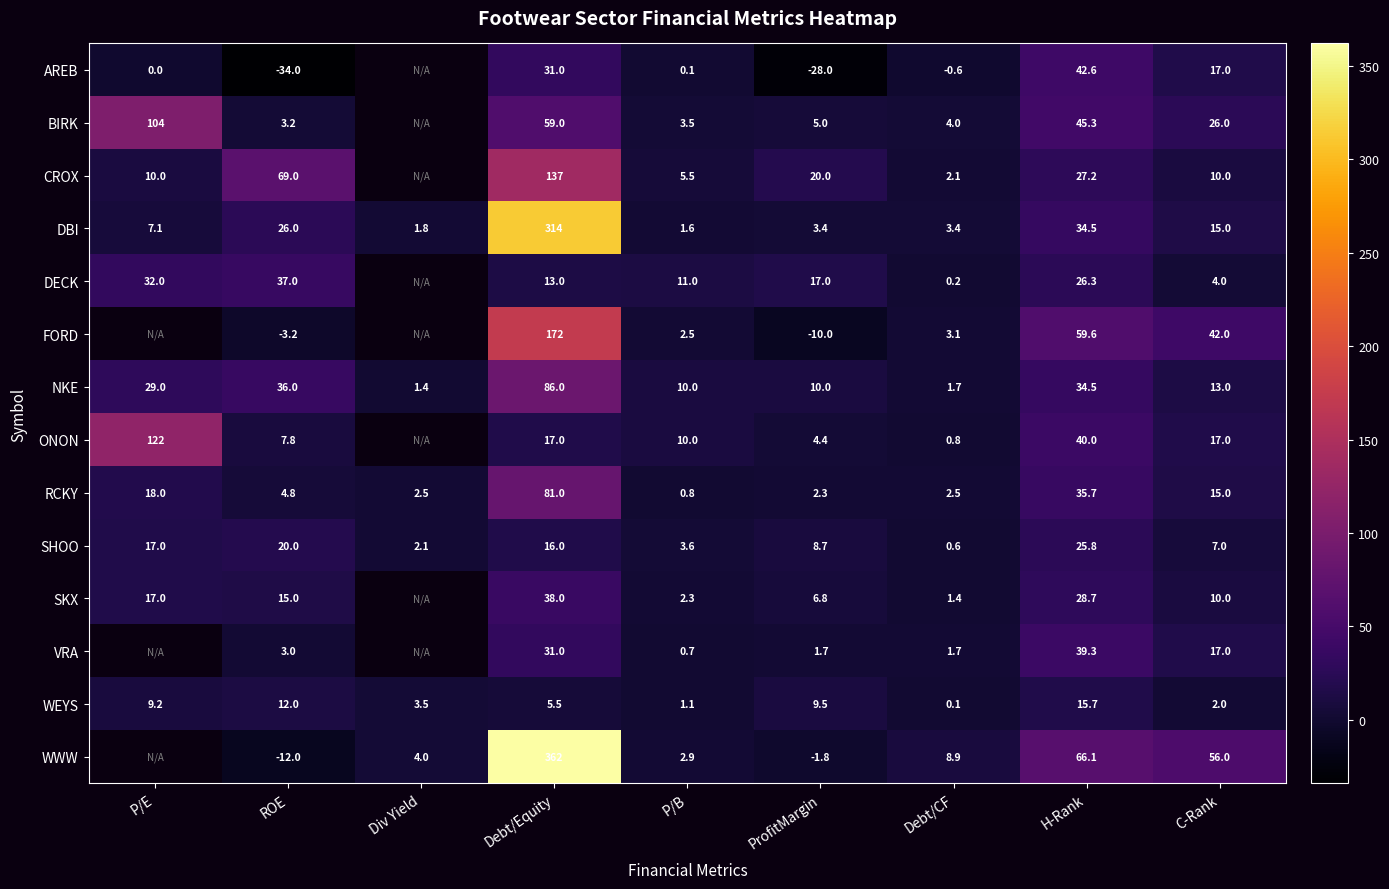

At ROE, list the series in order from largest to smallest.

CROX, DECK, NKE, DBI, SHOO, SKX, WEYS, ONON, RCKY, BIRK, VRA, FORD, WWW, AREB